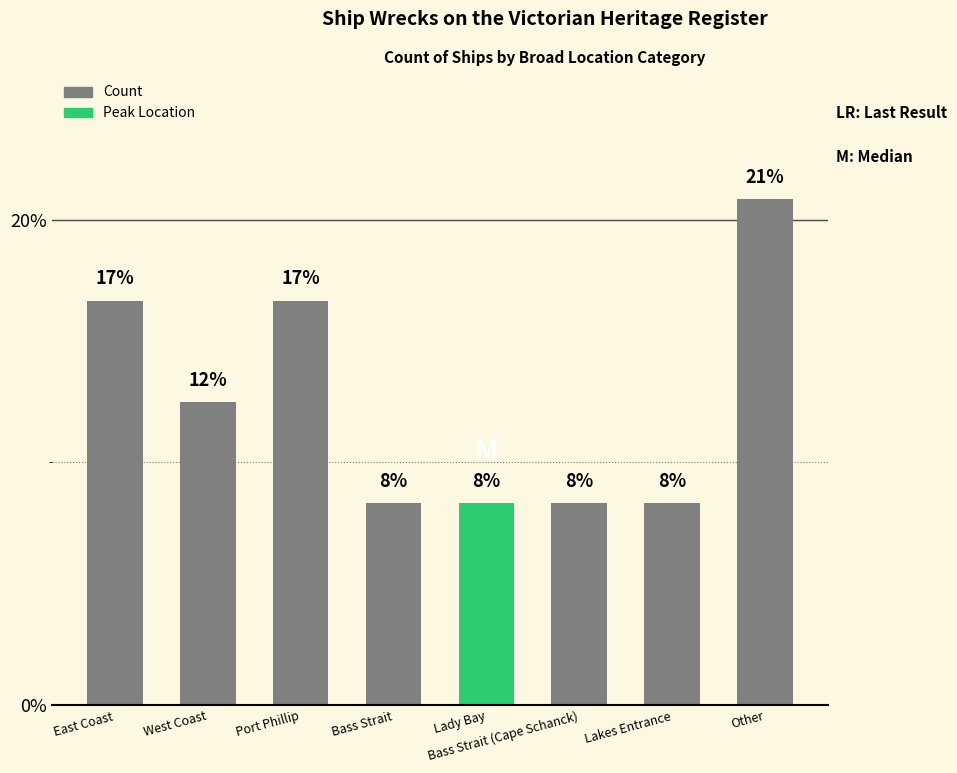

What is the average value?

12.5